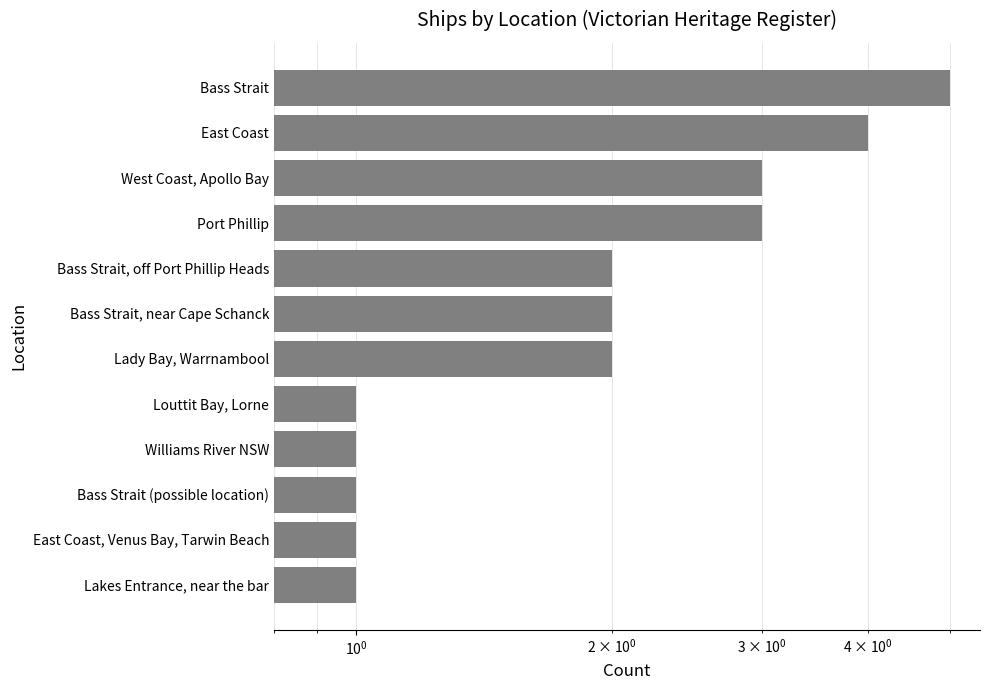

The value at East Coast, Venus Bay, Tarwin Beach is 0. True or false?

False